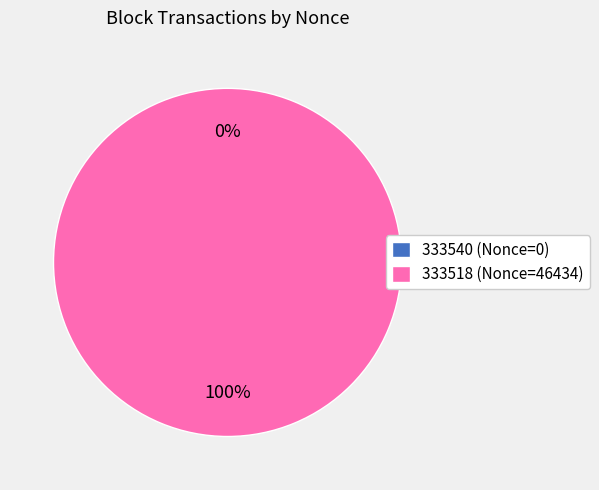

How many segments does this pie chart have?

2